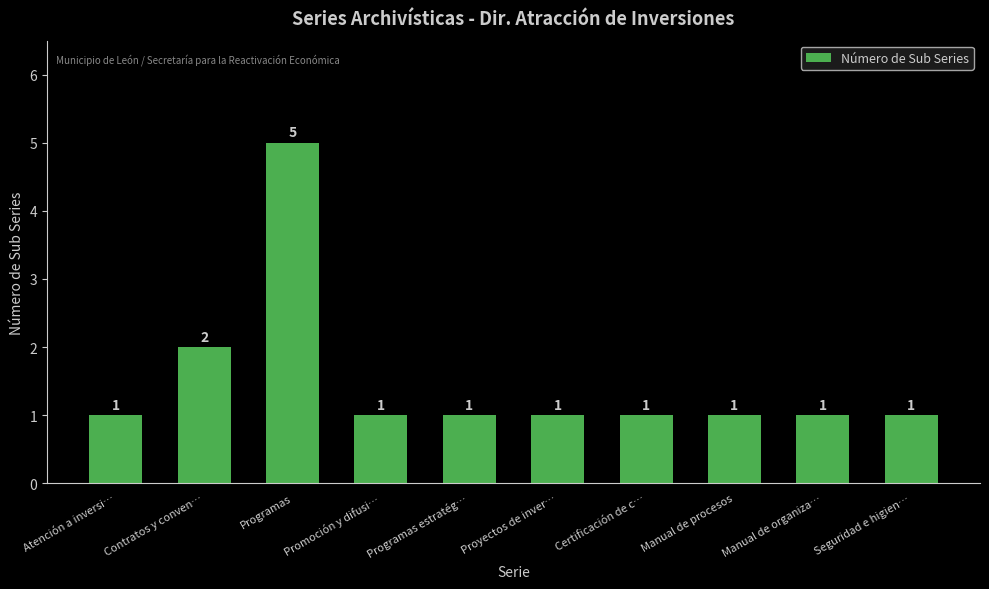

What is the label of the 1st bar from the right?

Seguridad e higien…